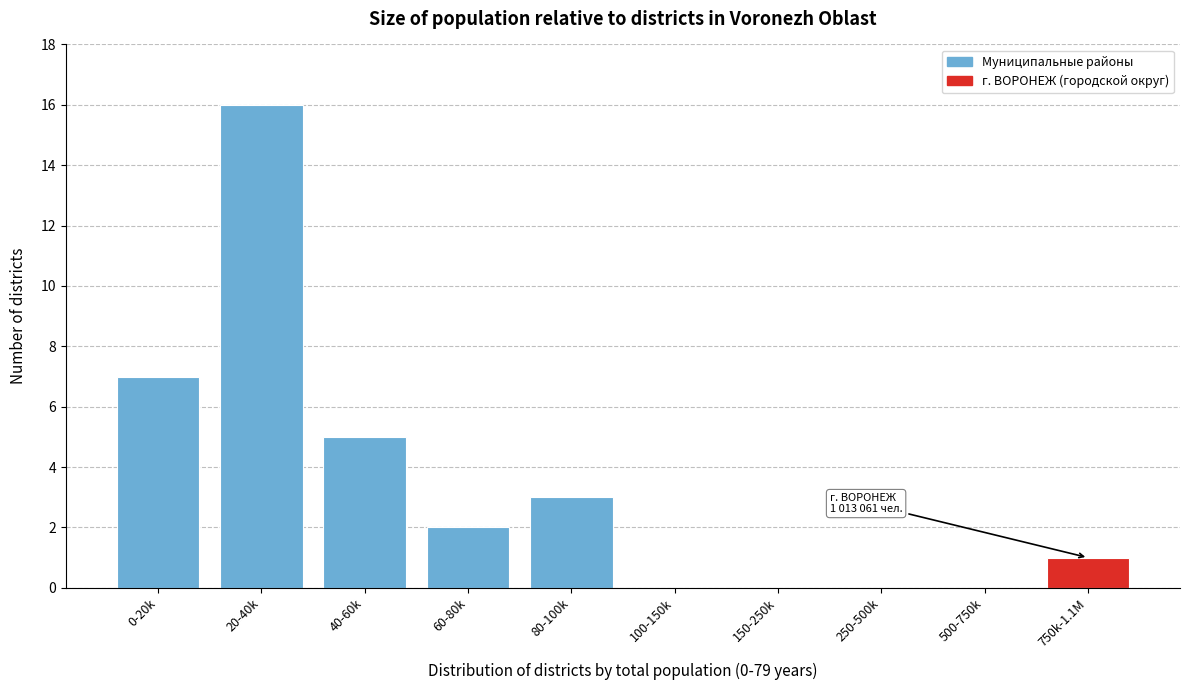

Reading left to right, what are all the values shown in this chart?

0-20k=7	20-40k=16	40-60k=5	60-80k=2	80-100k=3	100-150k=0	150-250k=0	250-500k=0	500-750k=0	750k-1.1M=1